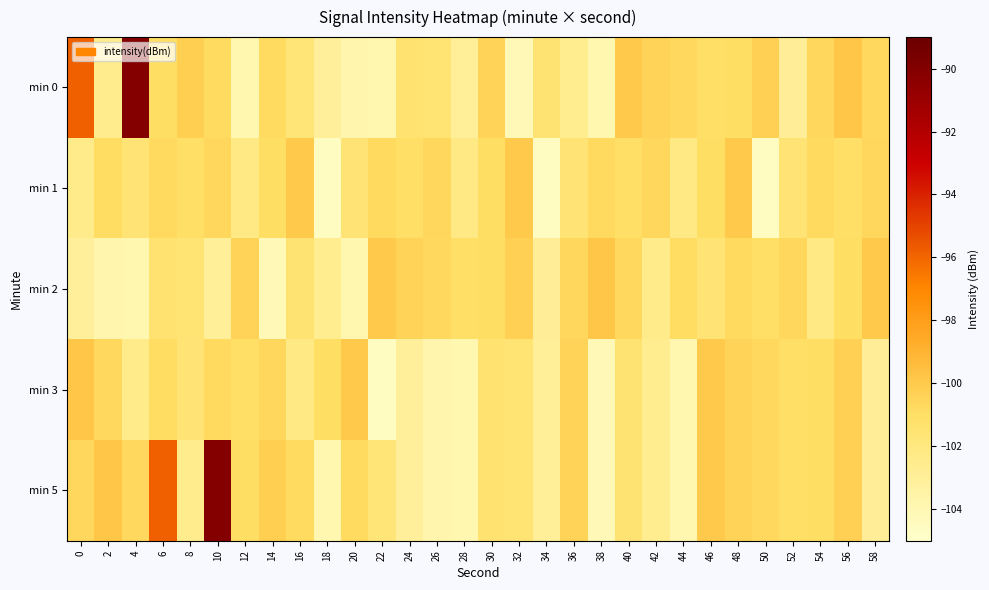

Which series has the largest range (max minus min)?

min 0